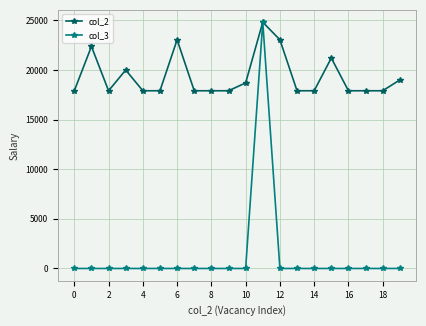

What is the greatest value displayed?

24818